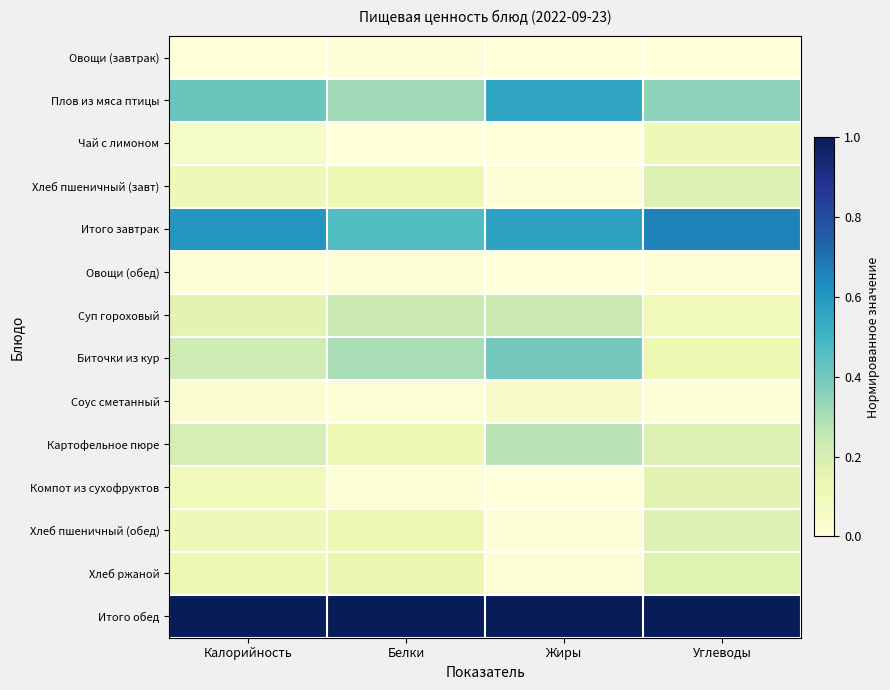

Reading right to left, list all the values displayed in this chart.

Овощи (завтрак): Углеводы=0.0	Жиры=0.0	Белки=0.0	Калорийность=0.0
Плов из мяса птицы: Углеводы=0.3	Жиры=0.6	Белки=0.3	Калорийность=0.4
Чай с лимоном: Углеводы=0.1	Жиры=0.0	Белки=0.0	Калорийность=0.1
Хлеб пшеничный (завт): Углеводы=0.2	Жиры=0.0	Белки=0.1	Калорийность=0.1
Итого завтрак: Углеводы=0.7	Жиры=0.6	Белки=0.5	Калорийность=0.6
Овощи (обед): Углеводы=0.0	Жиры=0.0	Белки=0.0	Калорийность=0.0
Суп гороховый: Углеводы=0.1	Жиры=0.2	Белки=0.2	Калорийность=0.2
Биточки из кур: Углеводы=0.1	Жиры=0.4	Белки=0.3	Калорийность=0.2
Соус сметанный: Углеводы=0.0	Жиры=0.1	Белки=0.0	Калорийность=0.0
Картофельное пюре: Углеводы=0.2	Жиры=0.3	Белки=0.1	Калорийность=0.2
Компот из сухофруктов: Углеводы=0.2	Жиры=0.0	Белки=0.0	Калорийность=0.1
Хлеб пшеничный (обед): Углеводы=0.2	Жиры=0.0	Белки=0.1	Калорийность=0.1
Хлеб ржаной: Углеводы=0.2	Жиры=0.0	Белки=0.1	Калорийность=0.1
Итого обед: Углеводы=1.0	Жиры=1.0	Белки=1.0	Калорийность=1.0